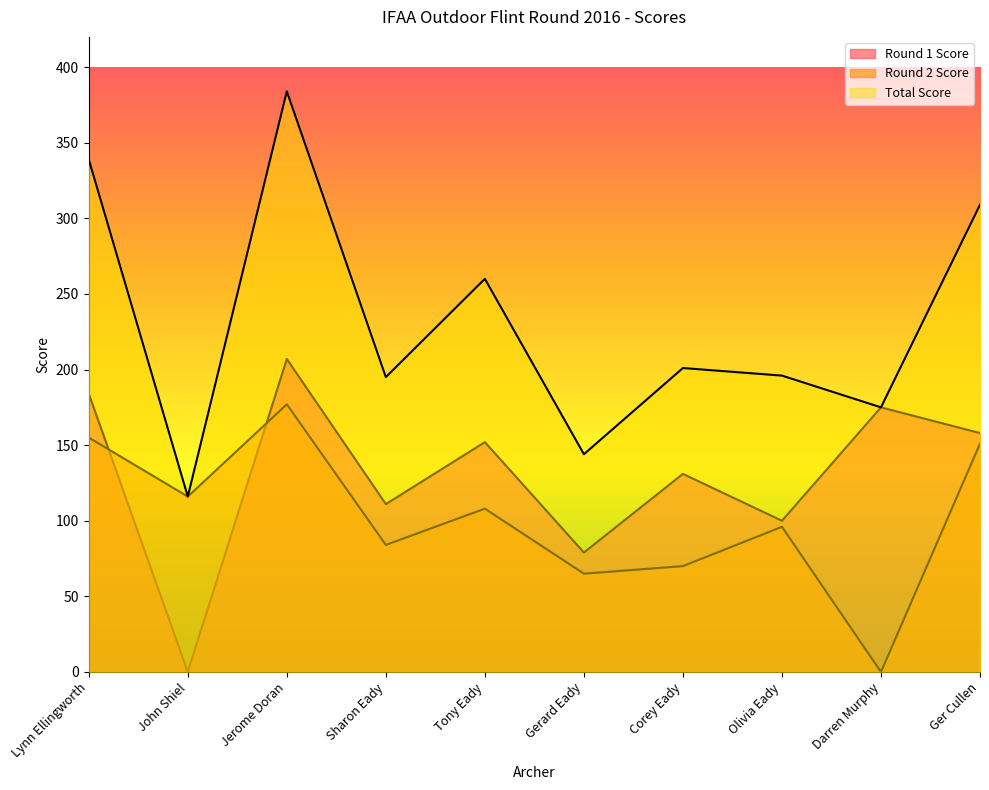

Rank the categories by Round 1 Score value from lowest to highest.

John Shiel, Gerard Eady, Olivia Eady, Sharon Eady, Corey Eady, Tony Eady, Ger Cullen, Darren Murphy, Lynn Ellingworth, Jerome Doran